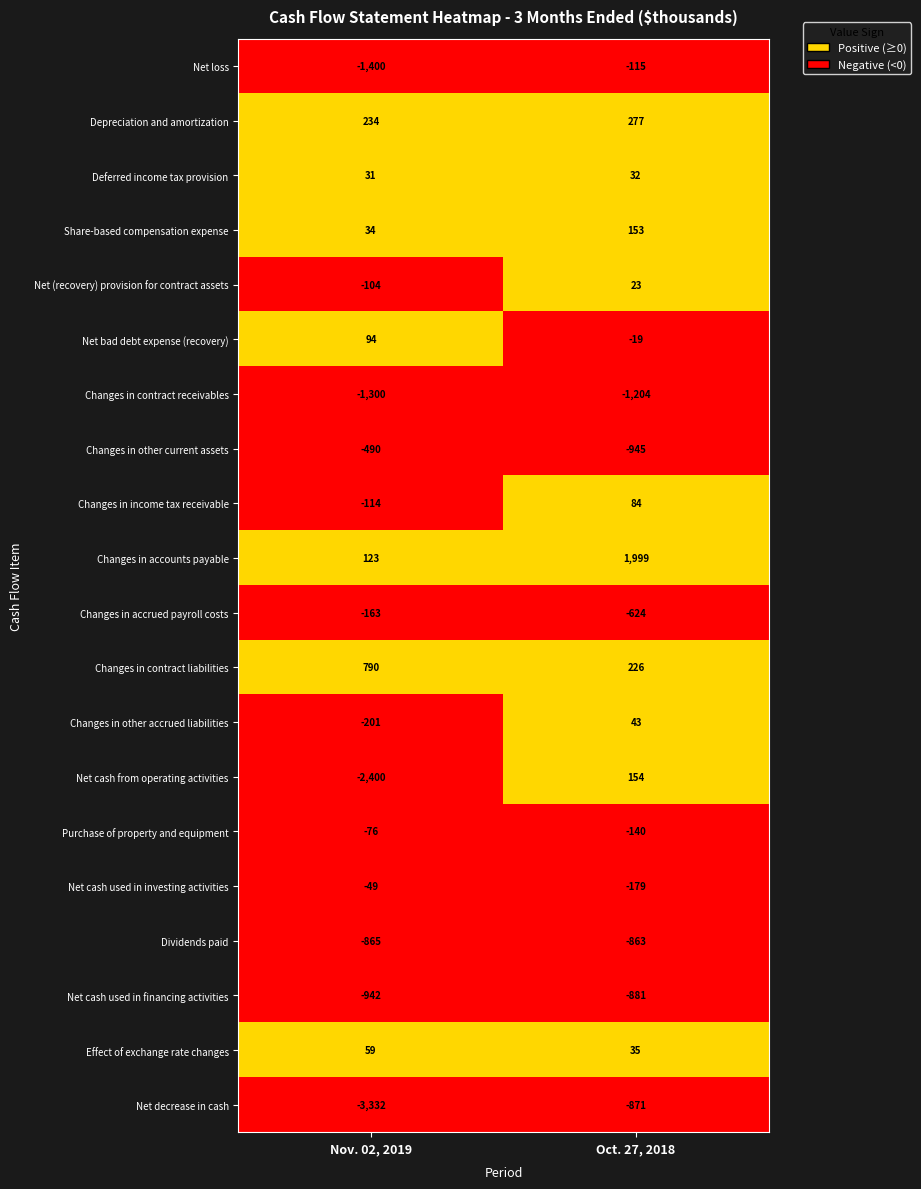

At which category is the sum across all series the highest?

Oct. 27, 2018